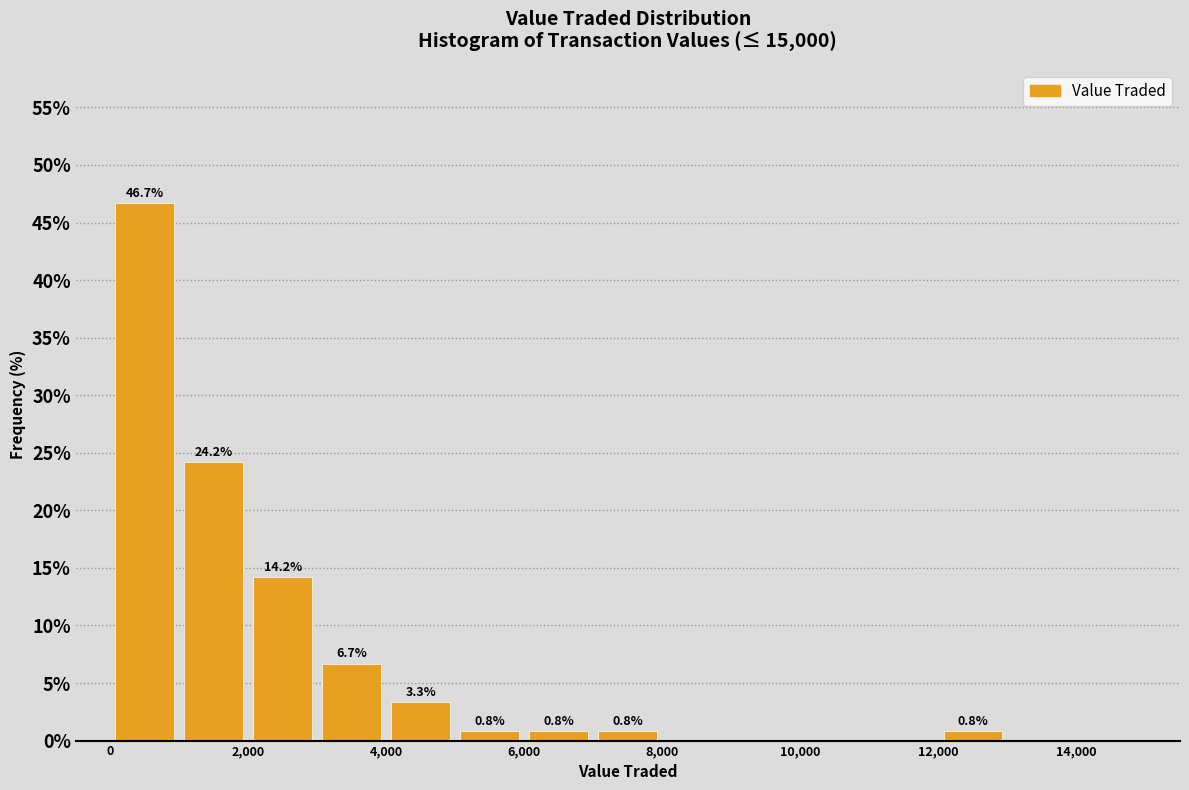

Which range on the x-axis has the tallest bar?

0 to 1000